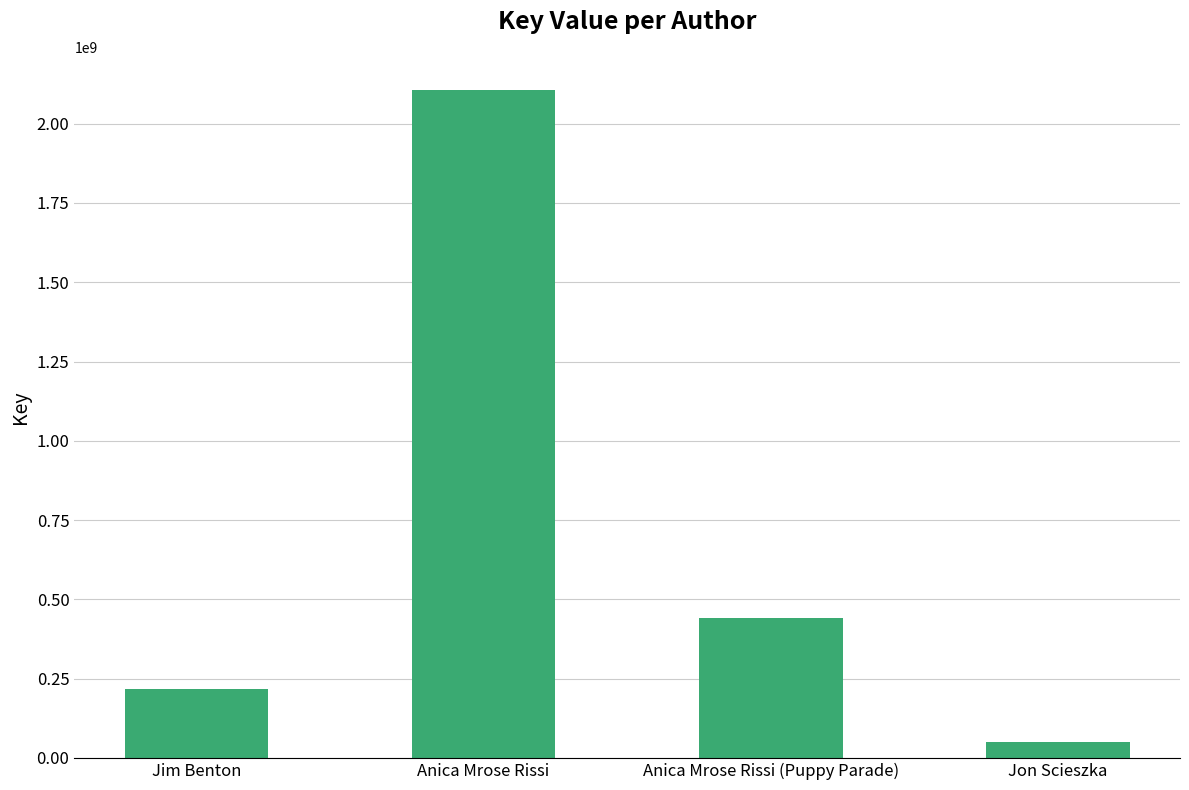

Does the chart contain any negative values?

No